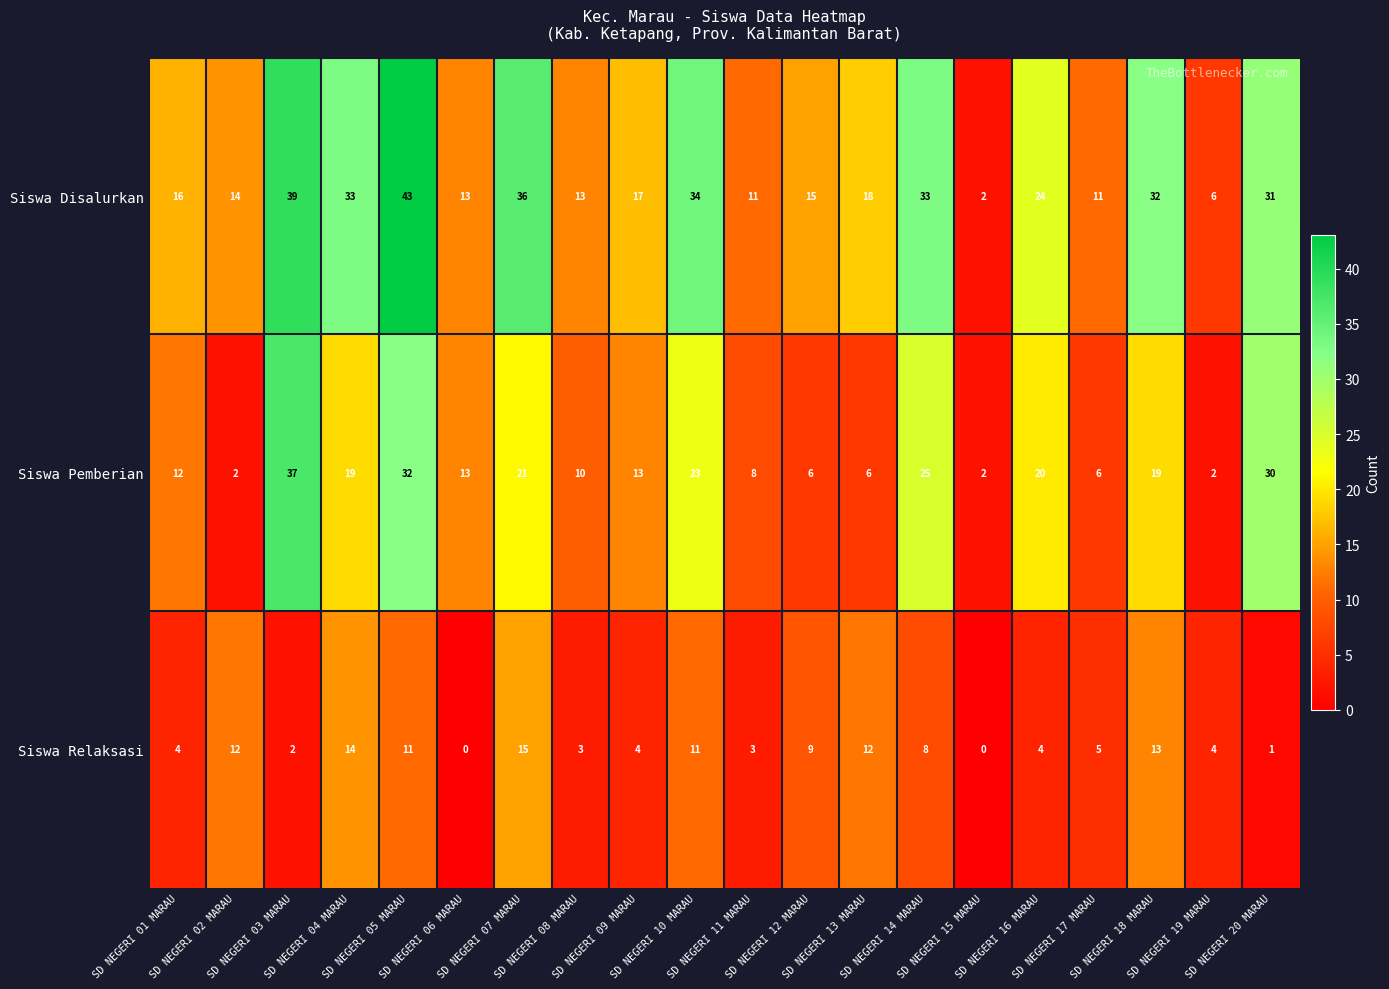

Rank the series by their maximum value, from lowest to highest.

Siswa Relaksasi, Siswa Pemberian, Siswa Disalurkan